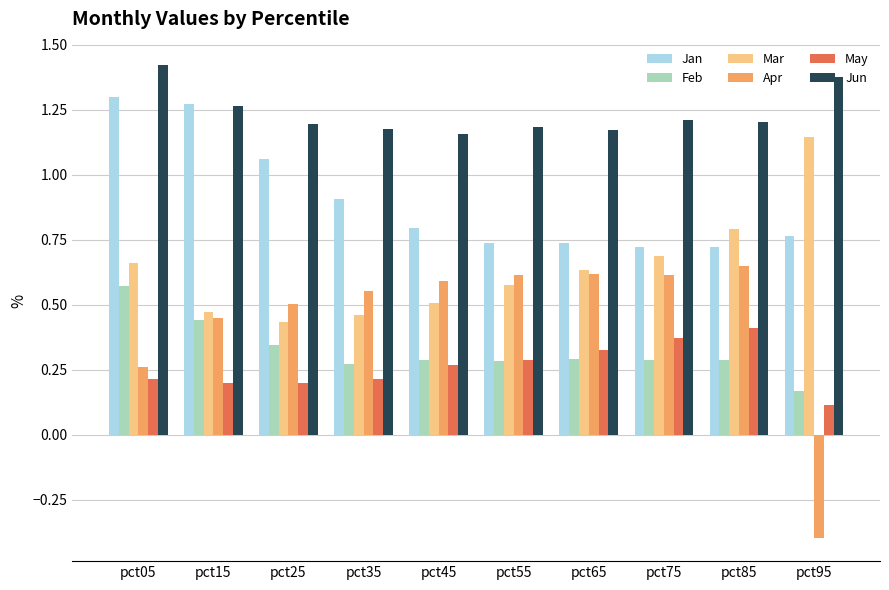

Rank the series at pct65 from lowest to highest value.

Feb, May, Apr, Mar, Jan, Jun